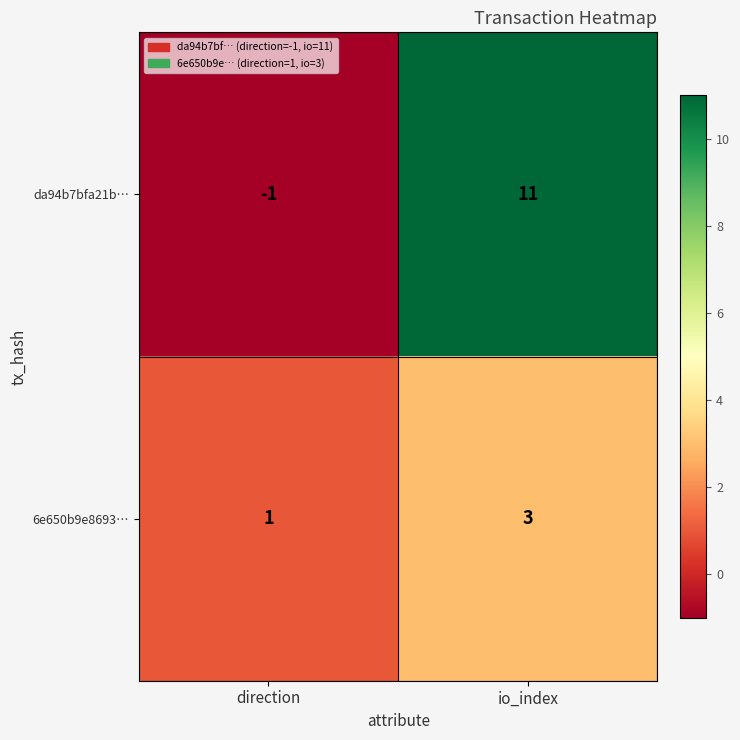

List the series in order of their peak value, highest first.

da94b7bfa21b…, 6e650b9e8693…